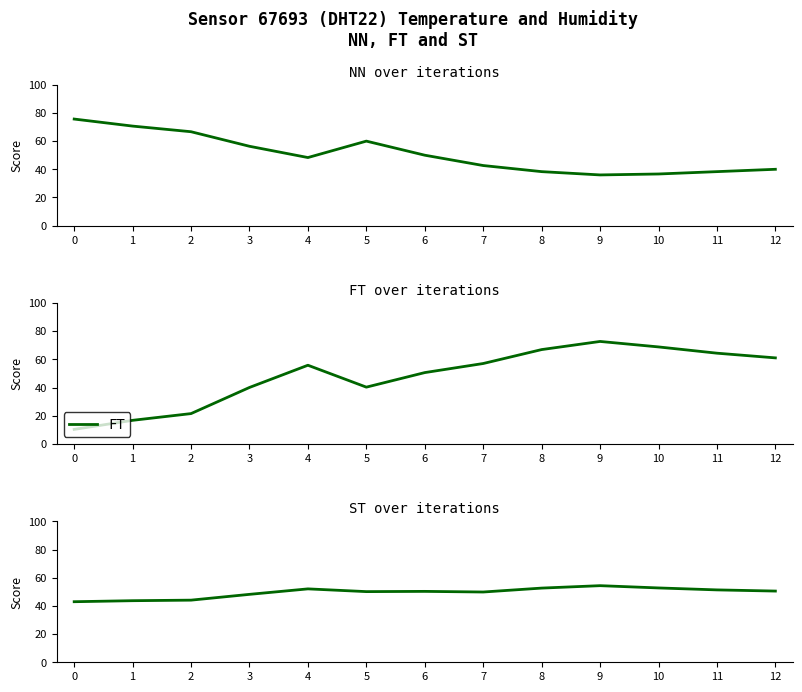

Is it true that FT equals 61.1 at 12?

True